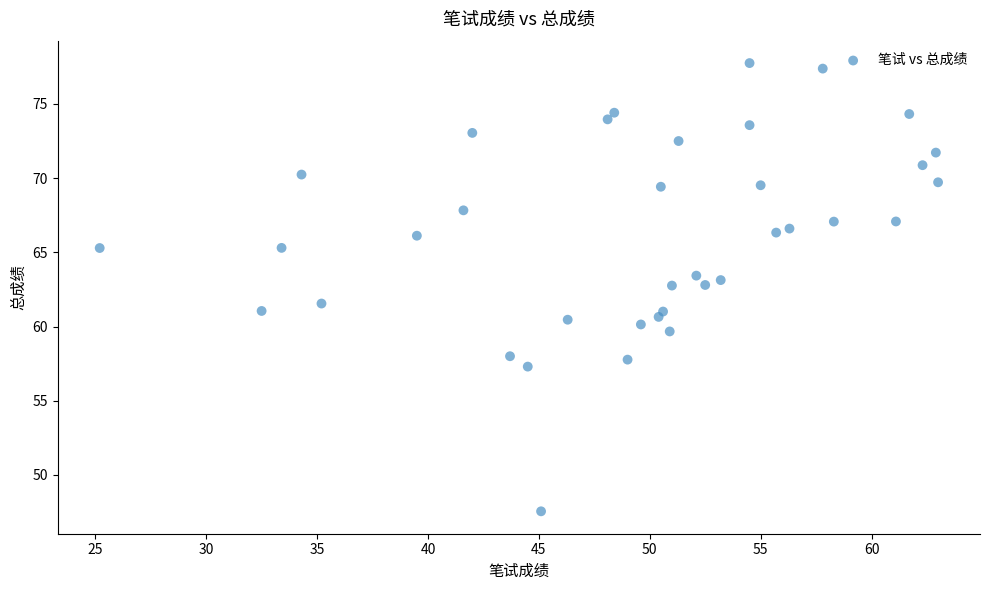

What is the range of Y values (max minus min)?

30.2